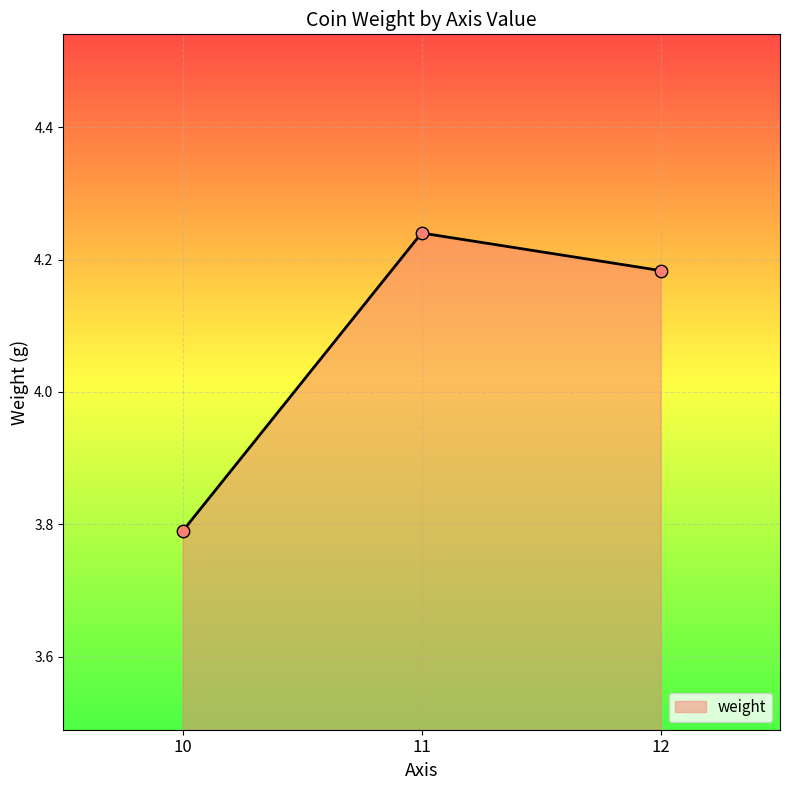

Which has a higher value, 12 or 10?

12